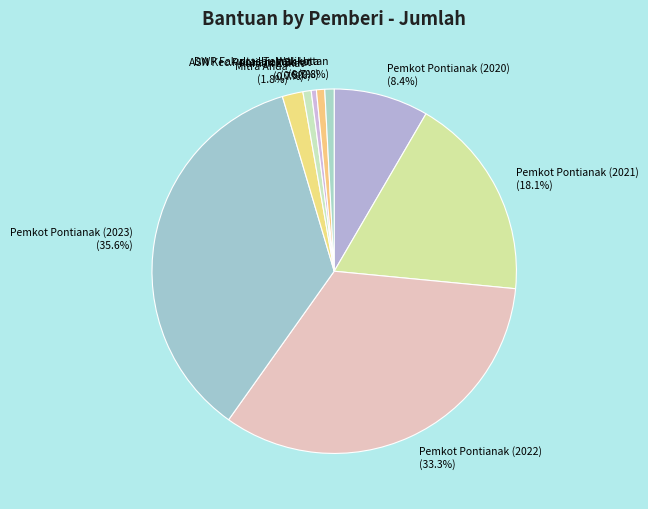

Is it true that Rumah Zakat is 1% of the pie?

True